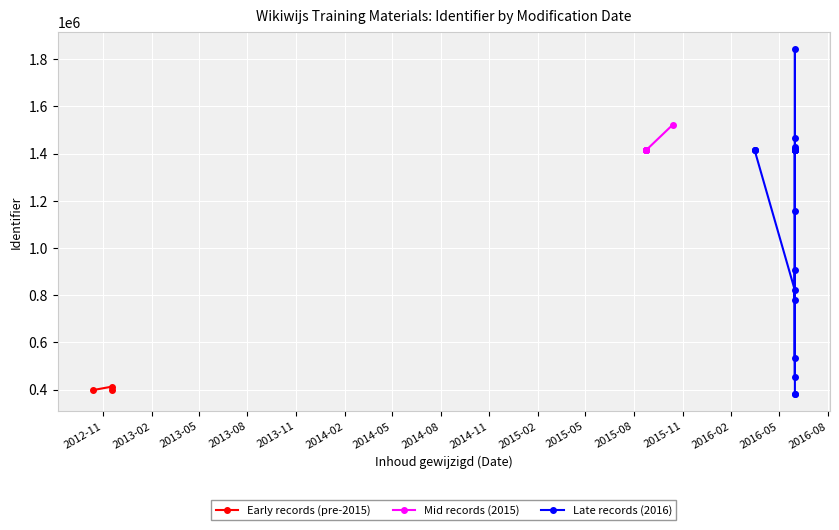

Which has a higher value, 2016-05-31 or 2016-05-31?

2016-05-31